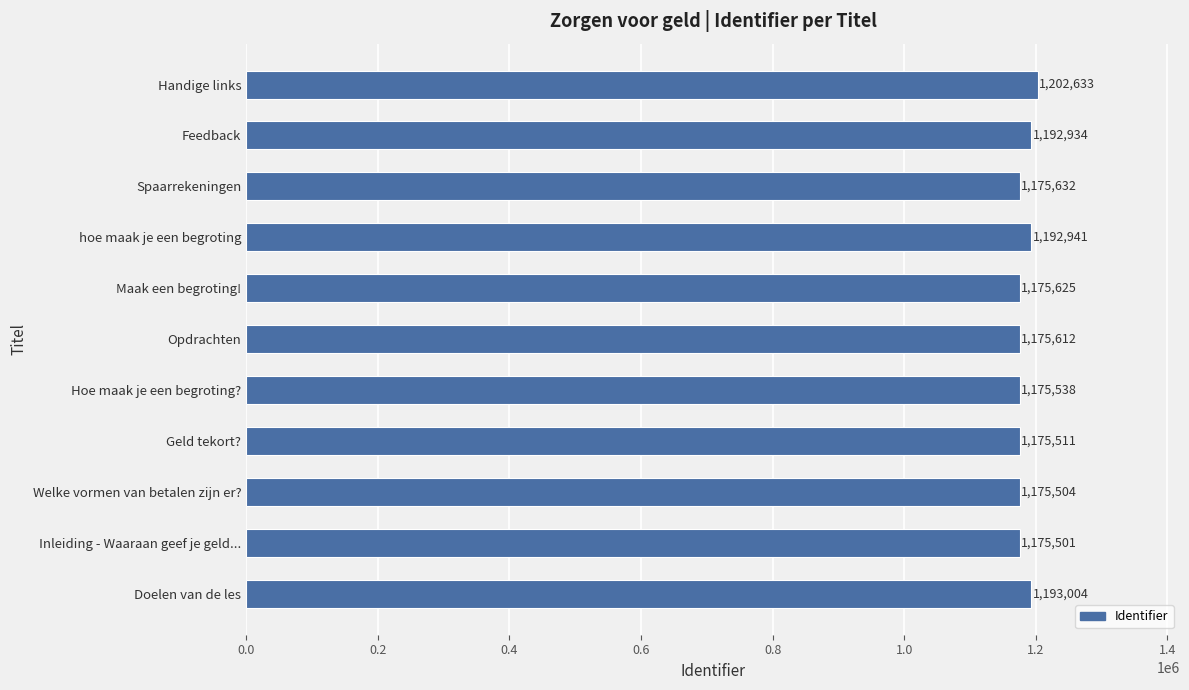

Approximately how many times larger is the value at Welke vormen van betalen zijn er? compared to Geld tekort??

1.0